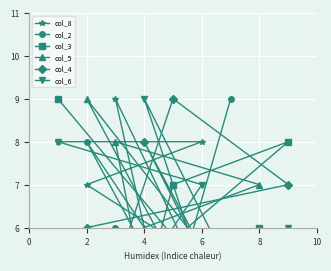

True or false: col_6 has more than 0 points higher than both neighbors.

True